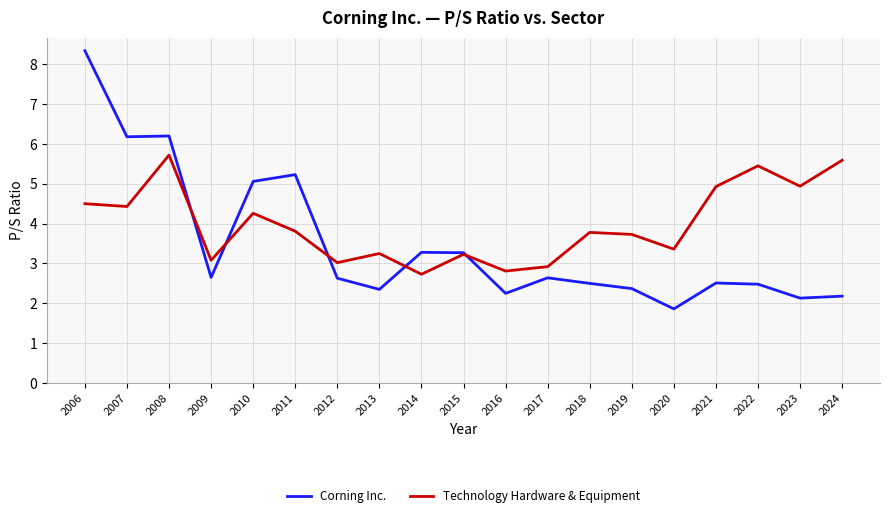

How many lines are shown in the chart?

2